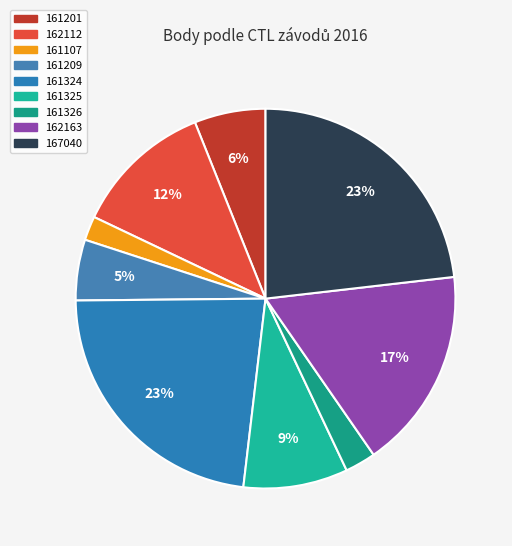

To the nearest percent, what portion does 161325 represent?

9%